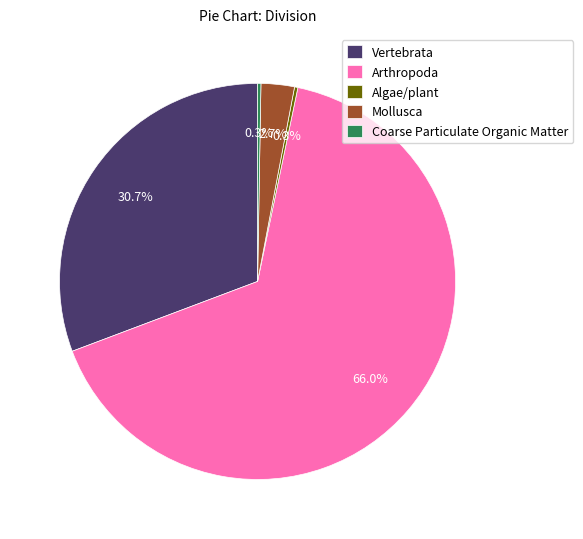

Do Mollusca and Arthropoda together represent more than half of the pie?

Yes